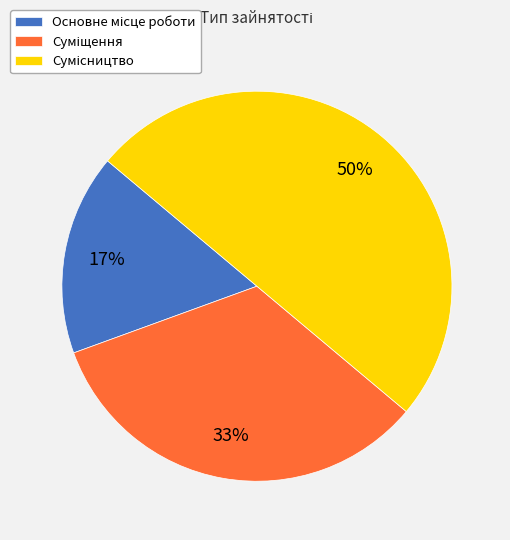

To the nearest percent, what is the average slice percentage?

33%